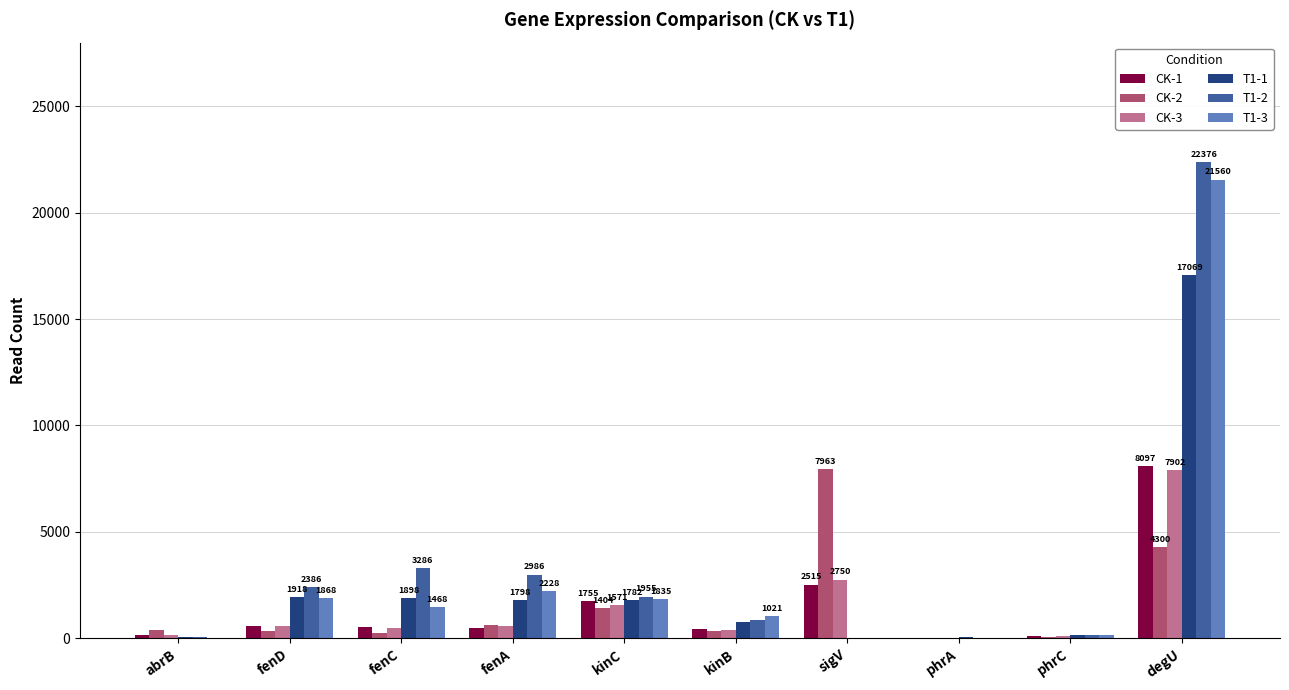

Is it true that T1-3 equals 594 at fenC?

False